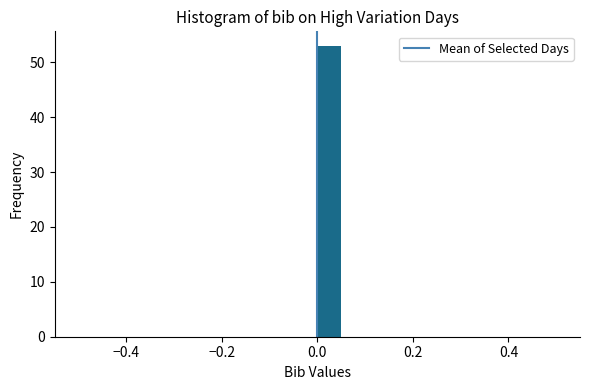

Around what value on the x-axis is the tallest bar? Give the approximate position of its centre, as read against the axis.

0.02